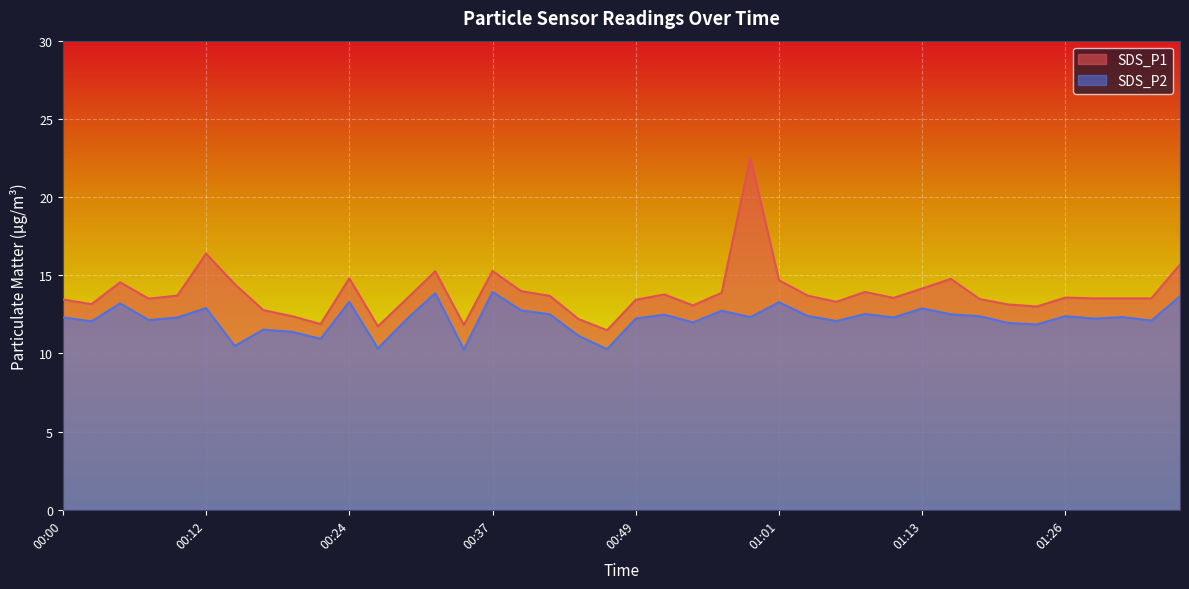

What is the approximate value of SDS_P1 at 00:41?

13.7